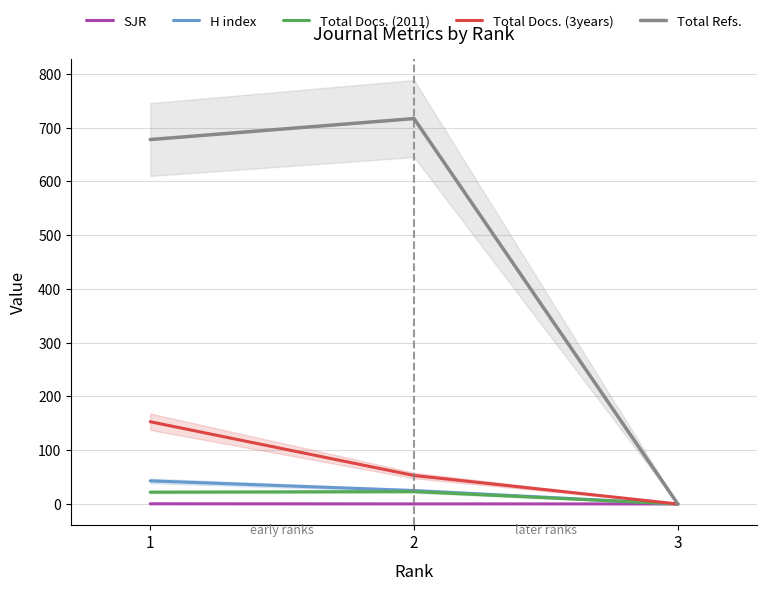

What is the value of the Total Refs. point at the 2nd from the left?

717.0